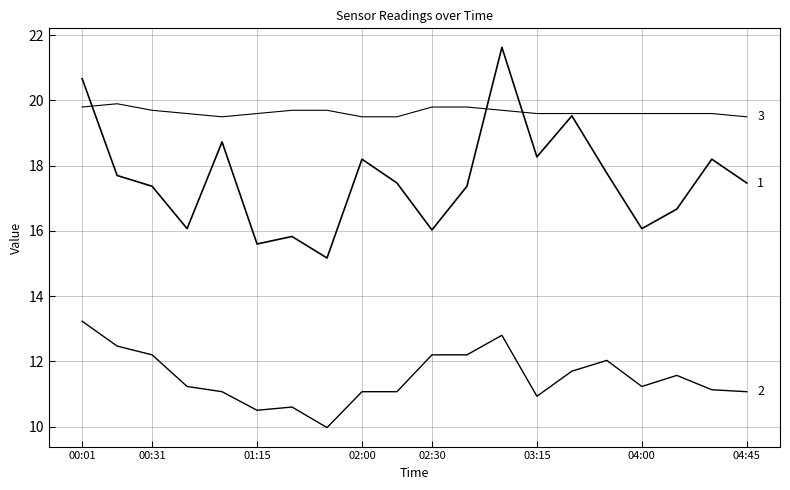

Does the chart display data point markers on the line(s)?

No